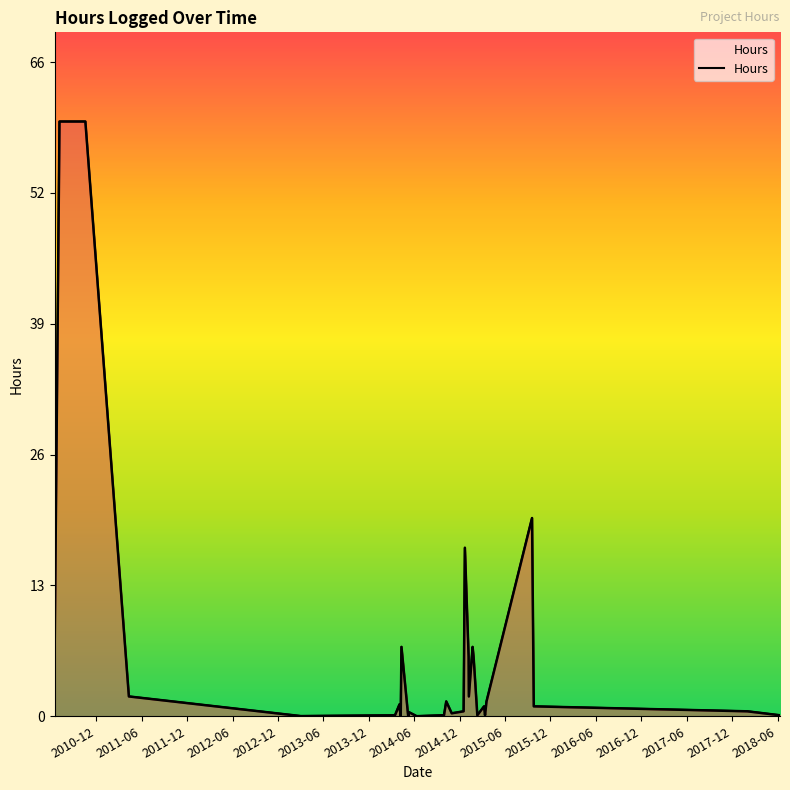

Rank the categories by value from lowest to highest.

2014-05-08, 2014-06-11, 2013-03-02, 2013-03-02, 2014-04-08, 2015-02-10, 2015-03-13, 2018-06-11, 2014-09-21, 2014-09-29, 2014-03-16, 2014-04-03, 2014-10-30, 2014-05-12, 2015-03-19, 2014-12-17, 2018-01-31, 2014-04-05, 2014-04-07, 2015-03-09, 2015-03-19, 2015-09-25, 2014-04-03, 2014-10-08, 2014-12-22, 2015-01-07, 2015-01-22, 2011-04-11, 2014-12-22, 2014-12-22, 2014-12-22, 2015-01-22, 2015-01-06, 2015-01-26, 2014-04-11, 2010-06-17, 2015-09-18, 2010-07-06, 2010-07-06, 2010-10-18